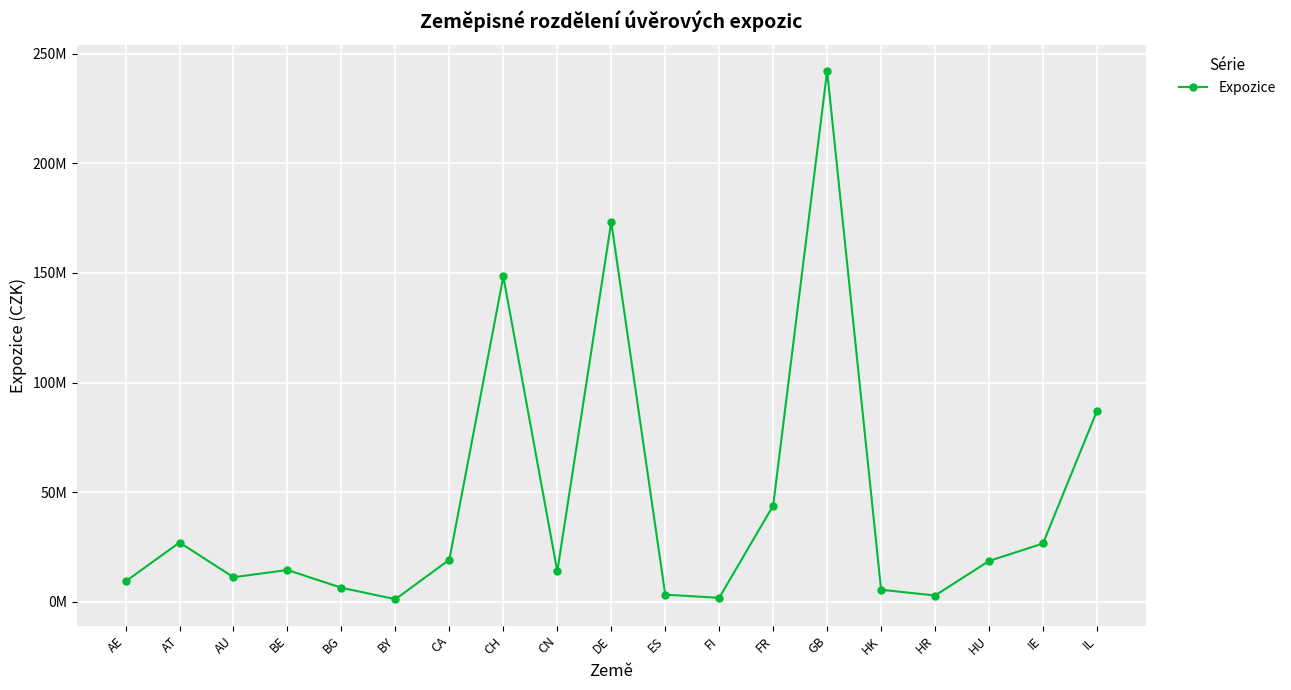

What is the value of the 14th point from the left?

242074734.8